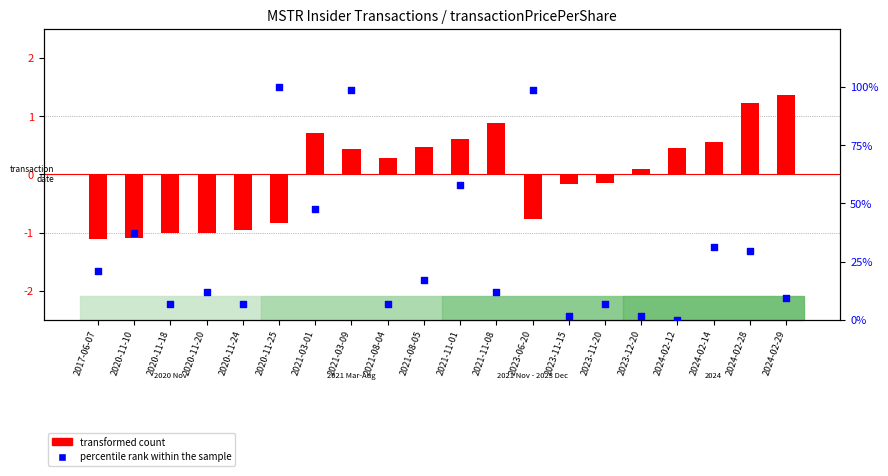

At how many categories does at least one series exceed 39?

5